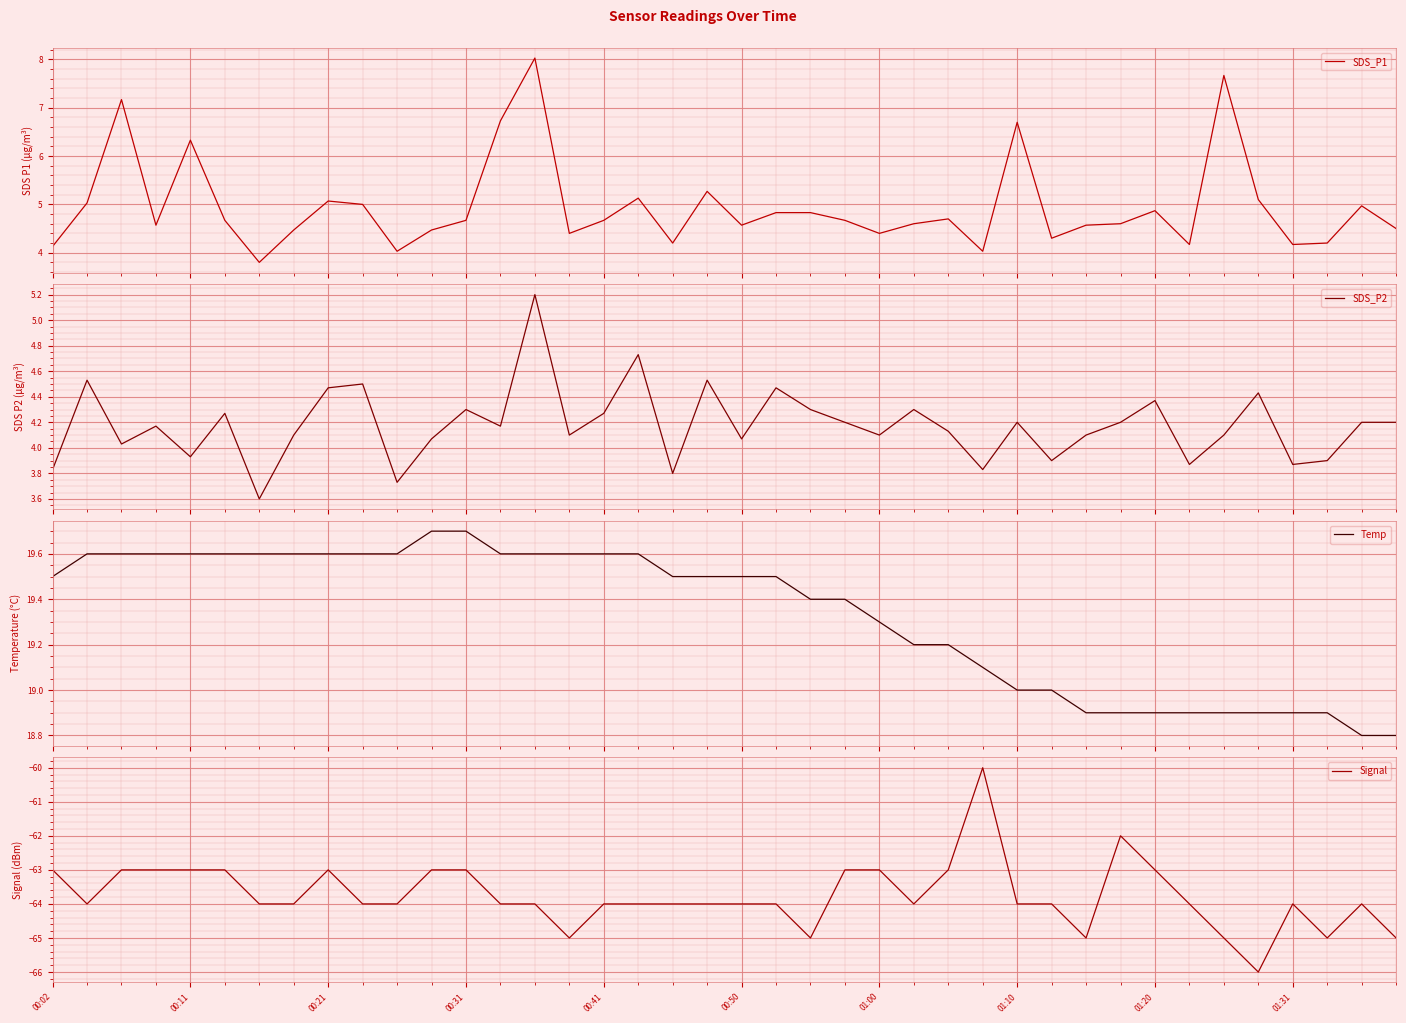

At how many categories does at least one series exceed -51?

40